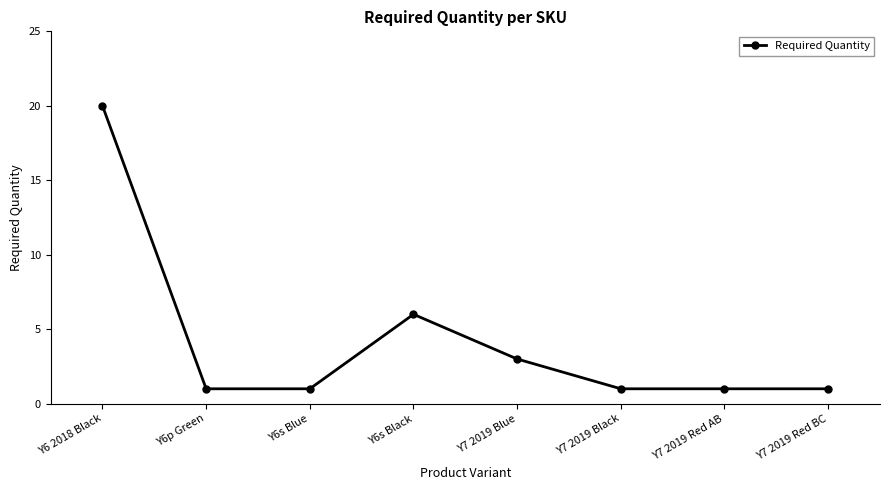

Where is the first local maximum?

Y6s Black